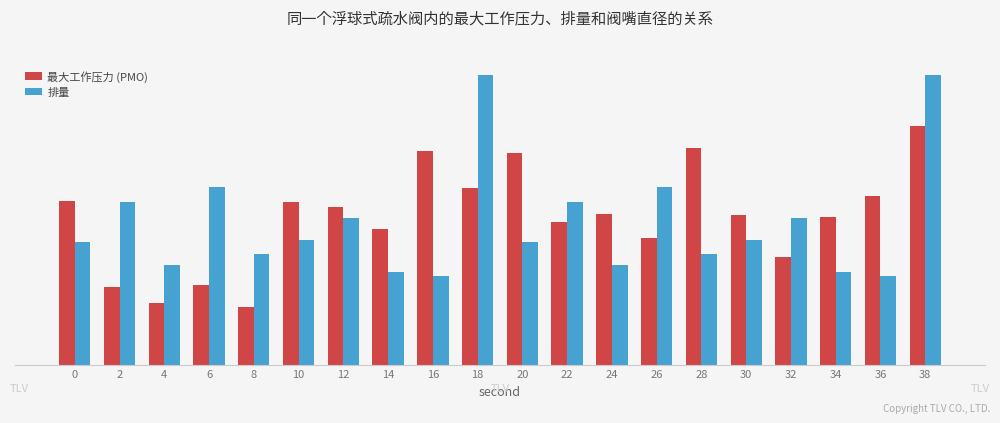

Reading right to left, extract all data points from this chart.

最大工作压力 (PMO): 6.8	4.8	4.2	3.1	4.3	6.2	3.6	4.3	4.1	6.1	5.1	6.1	3.9	4.5	4.7	1.7	2.3	1.8	2.2	4.7
排量: 8.3	2.5	2.7	4.2	3.6	3.2	5.1	2.9	4.7	3.5	8.3	2.5	2.7	4.2	3.6	3.2	5.1	2.9	4.7	3.5